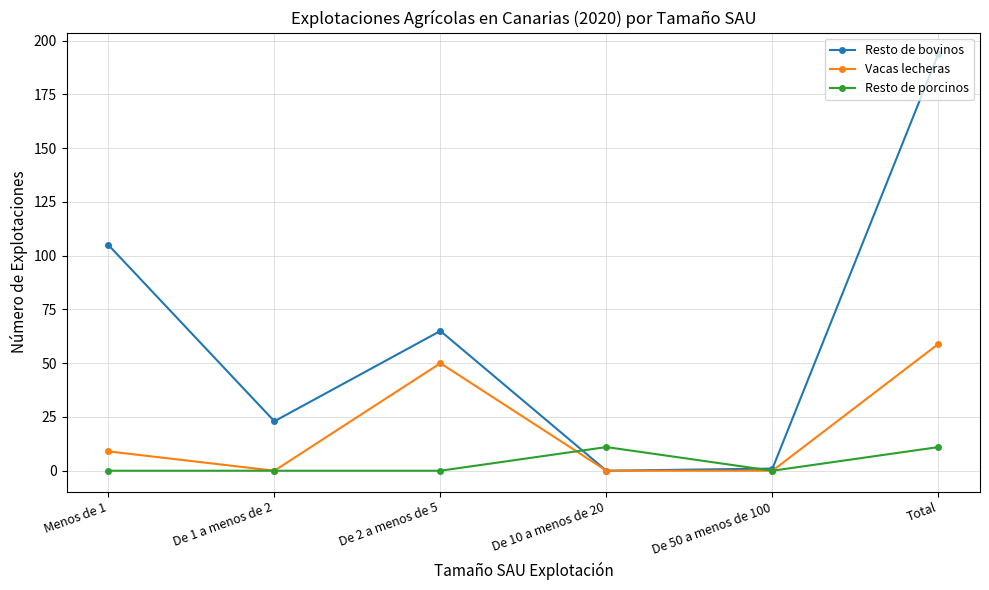

Which series ends up on top after the final intersection of Resto de bovinos and Resto de porcinos?

Resto de bovinos